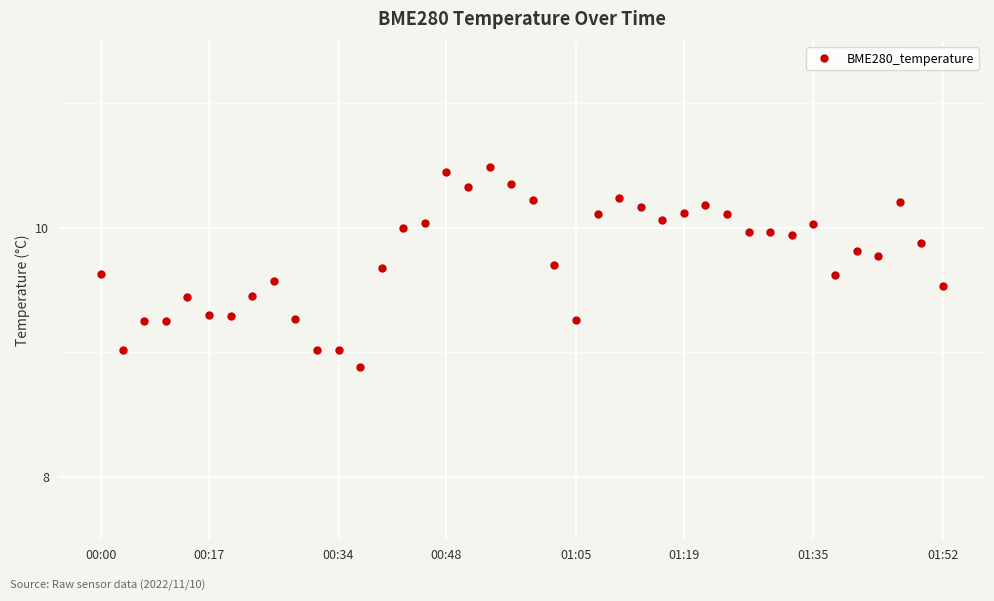

What is the difference between the maximum and minimum values?

1.6